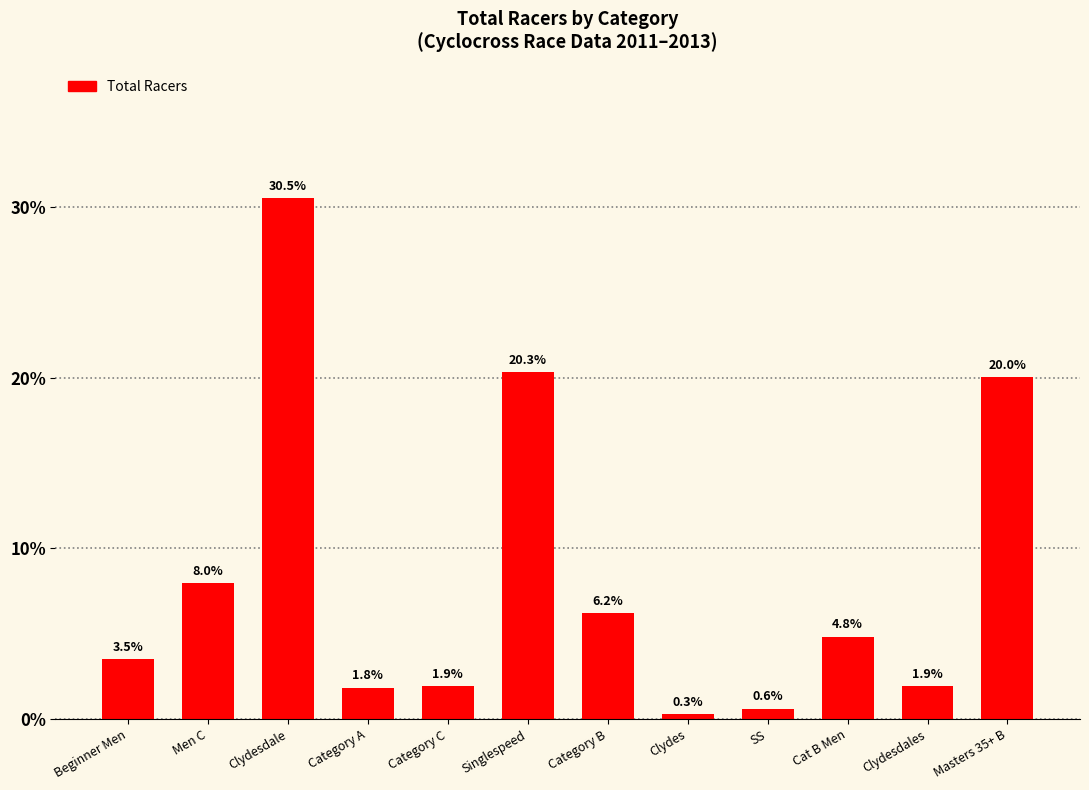

How many values exceed 4?

6